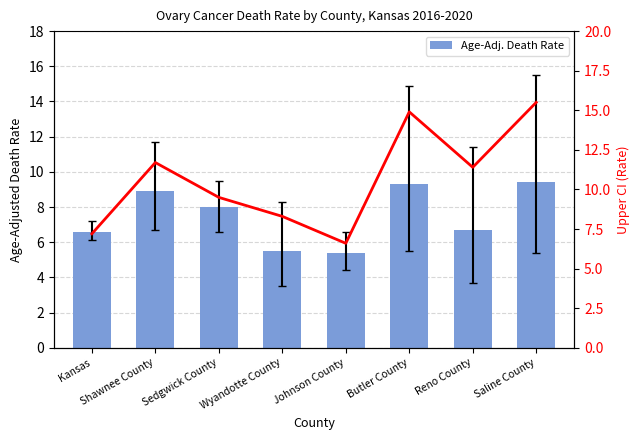

Which category has the highest value in the Age-Adj. Death Rate series?

Saline County